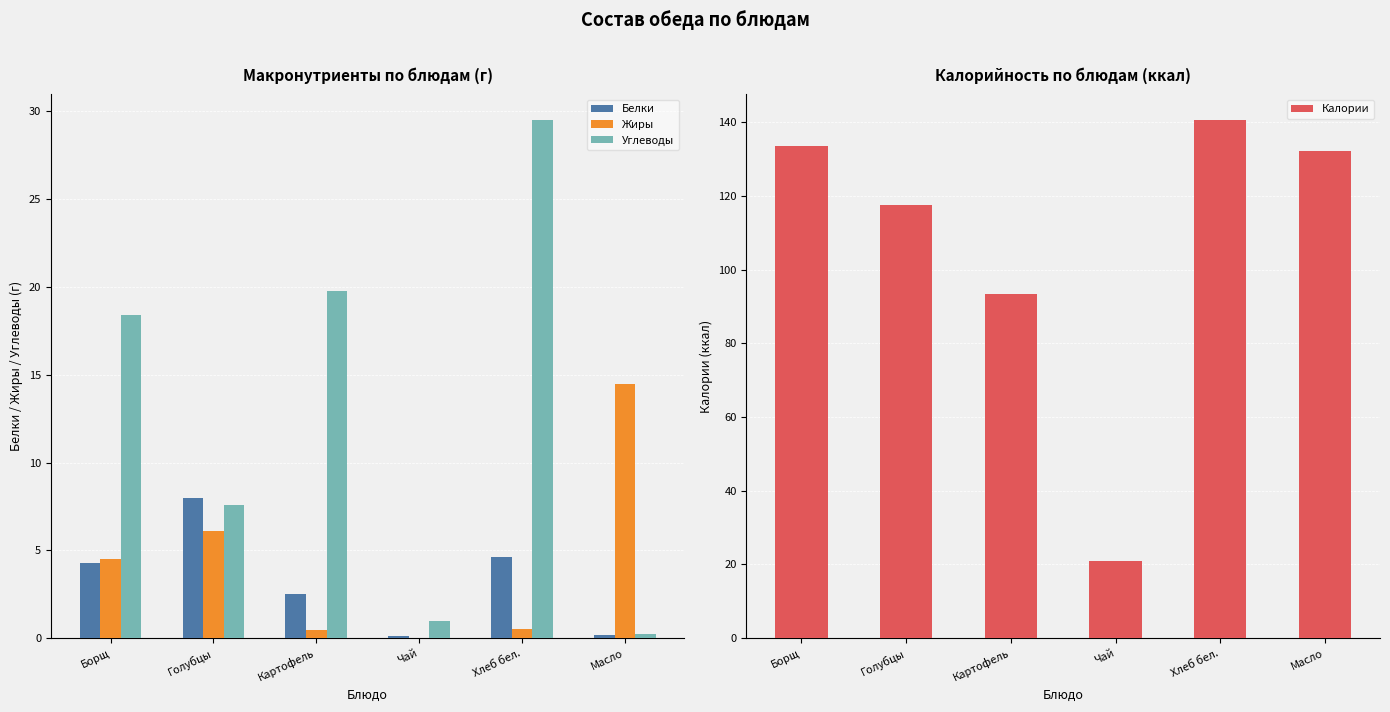

What is the approximate value of Калории at Голубцы?

117.5